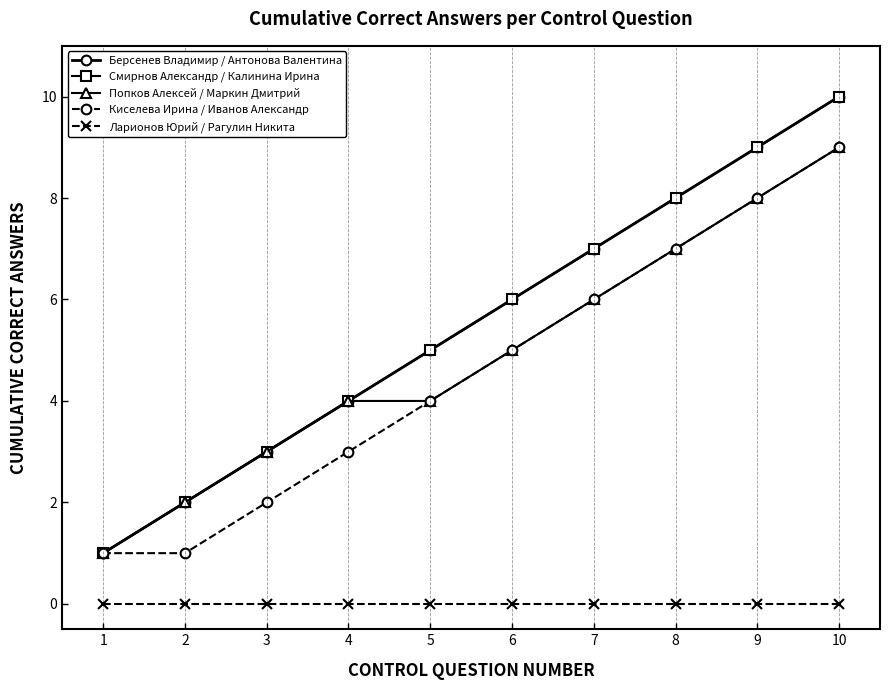

True or false: Попков Алексей / Маркин Дмитрий has more than 0 interior local peaks.

False